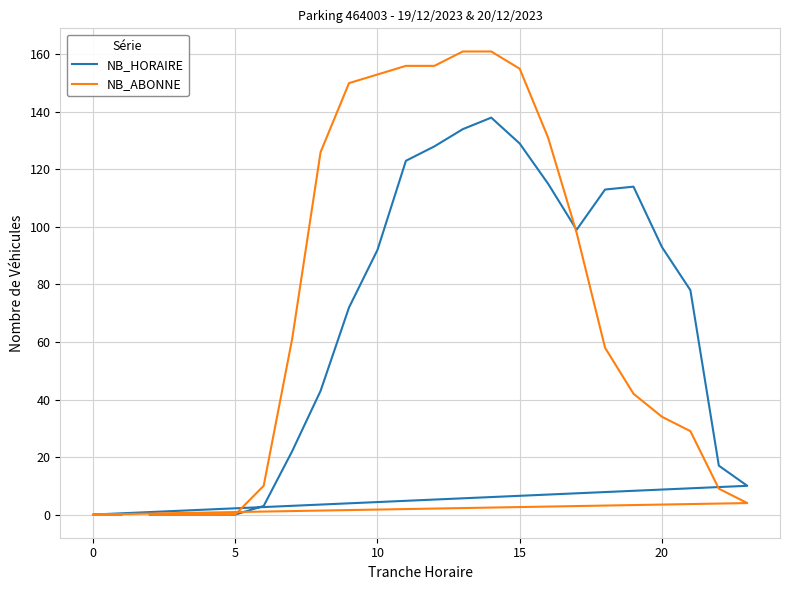

Is the value of NB_HORAIRE at 20 greater than the value of NB_ABONNE at −5?

Yes